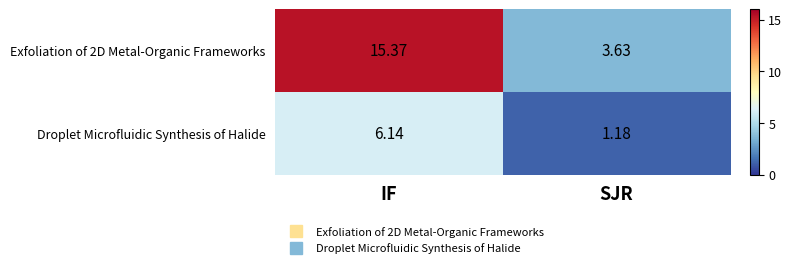

Rank the categories by Exfoliation of 2D Metal-Organic Frameworks value from highest to lowest.

IF, SJR